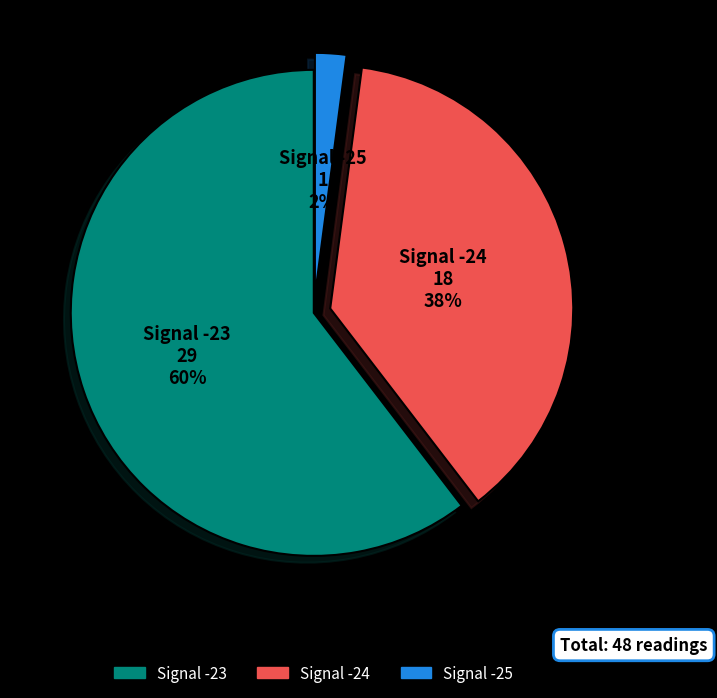

How many segments does this pie chart have?

3